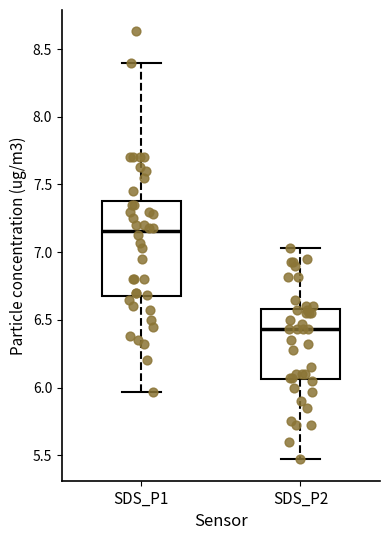

Where does the median line of the box for SDS_P2 sit on the y-axis? The values are not printed on the chart, so give them approximately, as read against the axis.

6.45